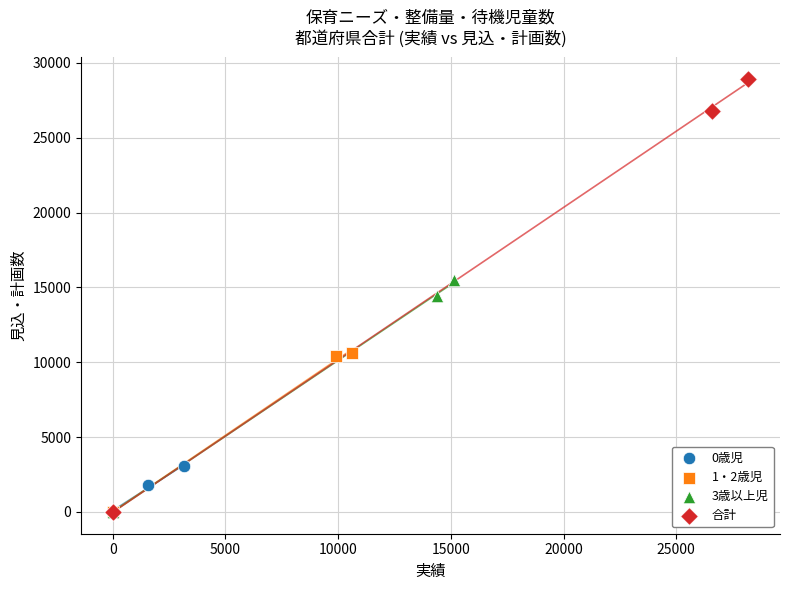

Which series contains the highest Y value?

合計